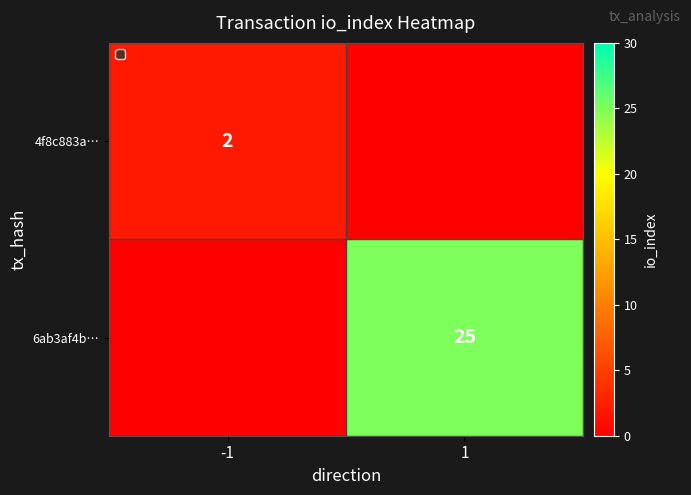

True or false: 4f8c883a… has a value of 2 at -1.

True